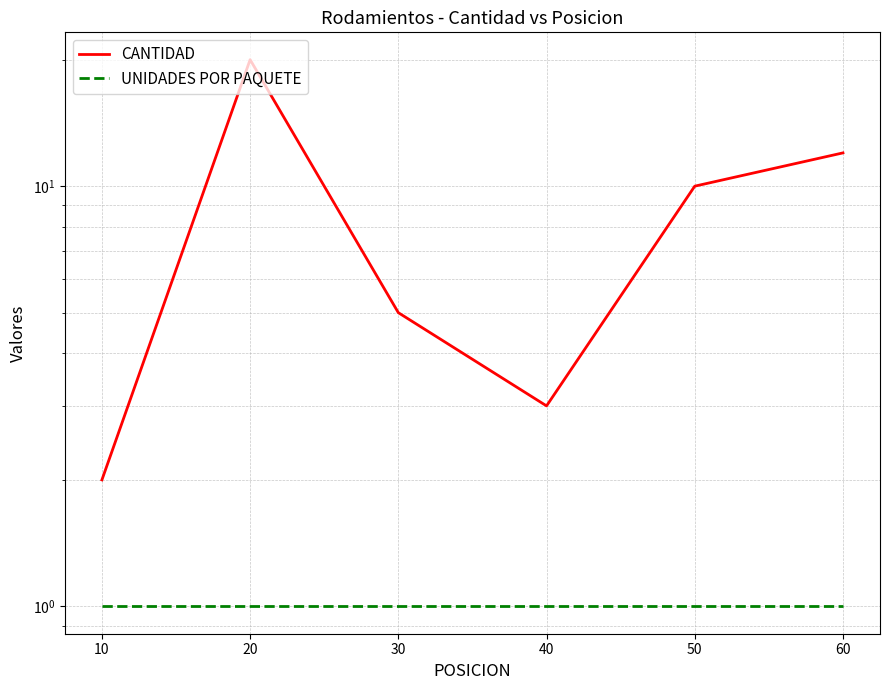

The UNIDADES POR PAQUETE series shows 1 at 50. True or false?

False